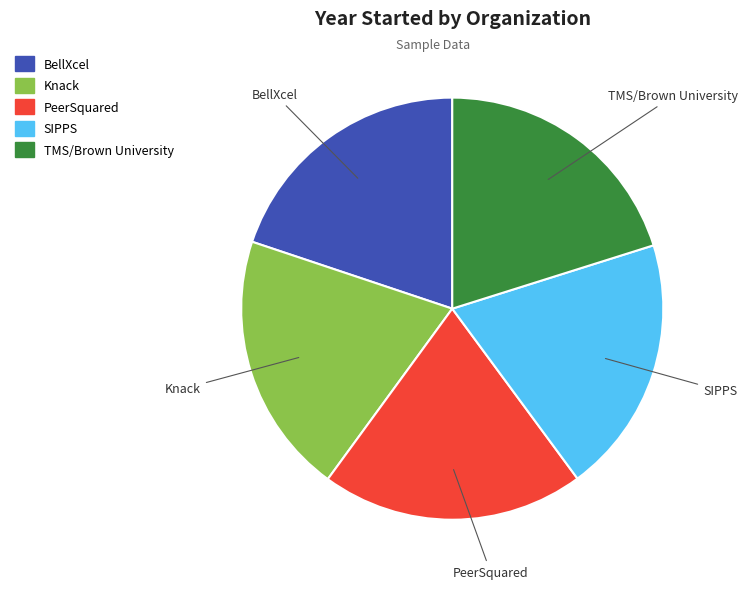

How many segments does this pie chart have?

5